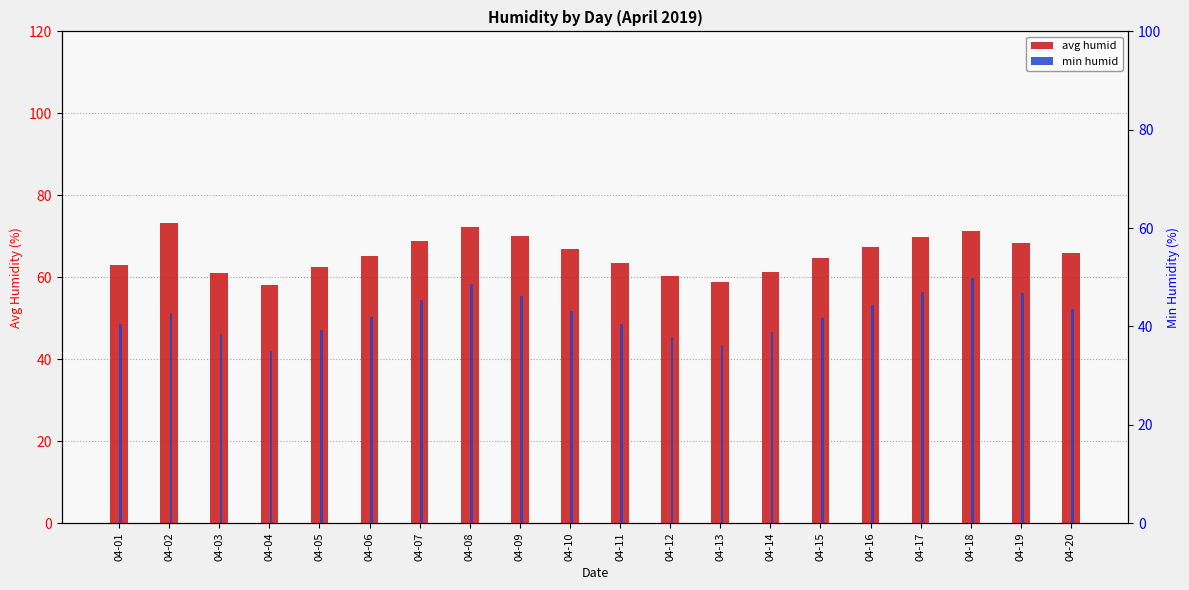

How many categories are shown in the chart?

20